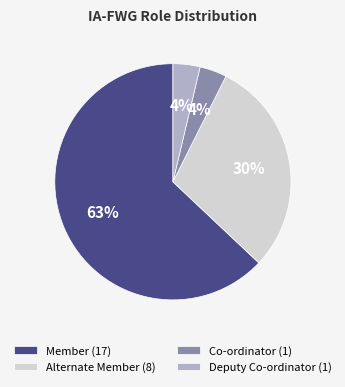

To the nearest percent, what is the average slice percentage?

25%